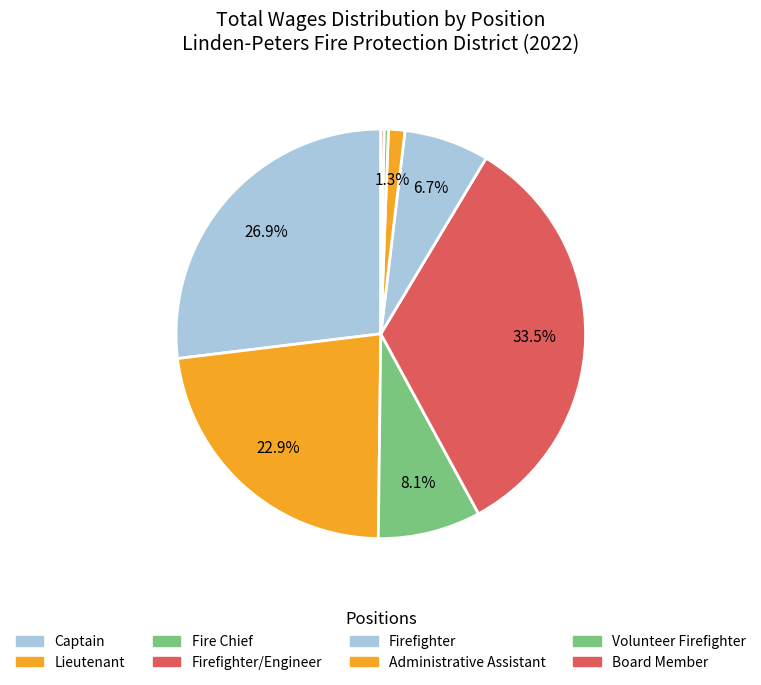

Approximately how many times larger is the value at Firefighter/Engineer compared to Volunteer Firefighter?

98.5